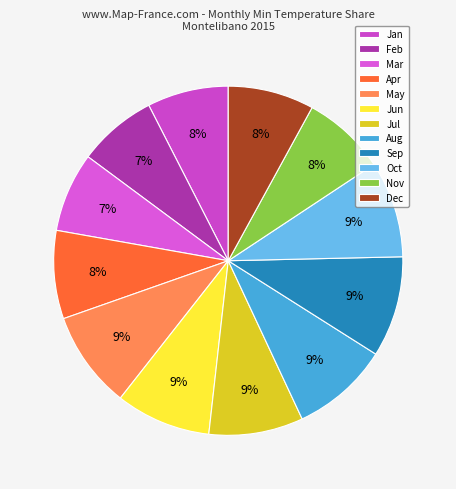

The Jul slice represents 1% of the pie. True or false?

False